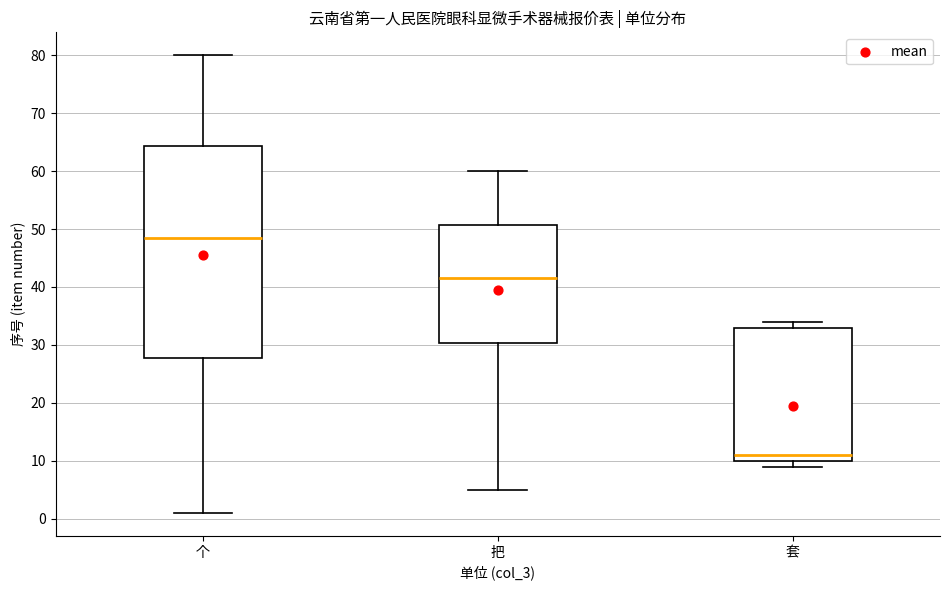

Comparing the boxes themselves (not the whiskers), which one is the tallest?

个